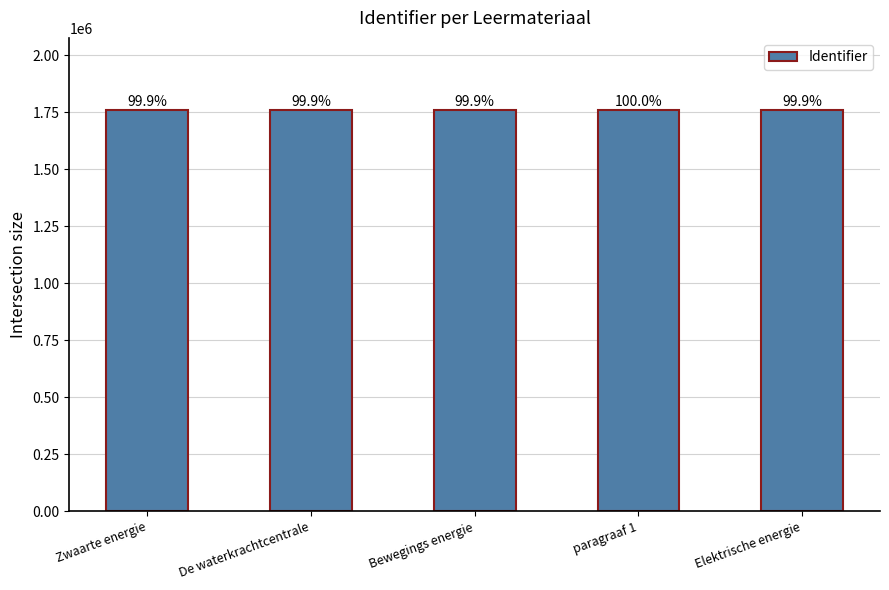

Does the chart contain any negative values?

No